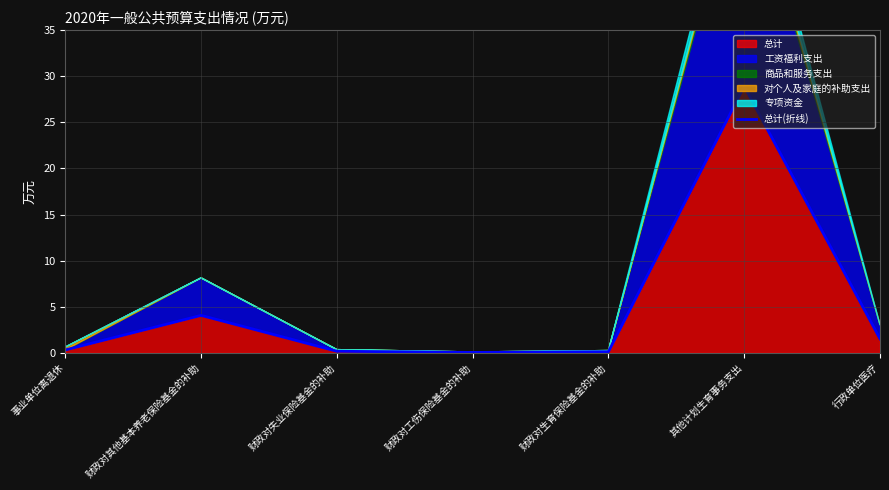

What is the label of the 2nd point from the right?

其他计划生育事务支出